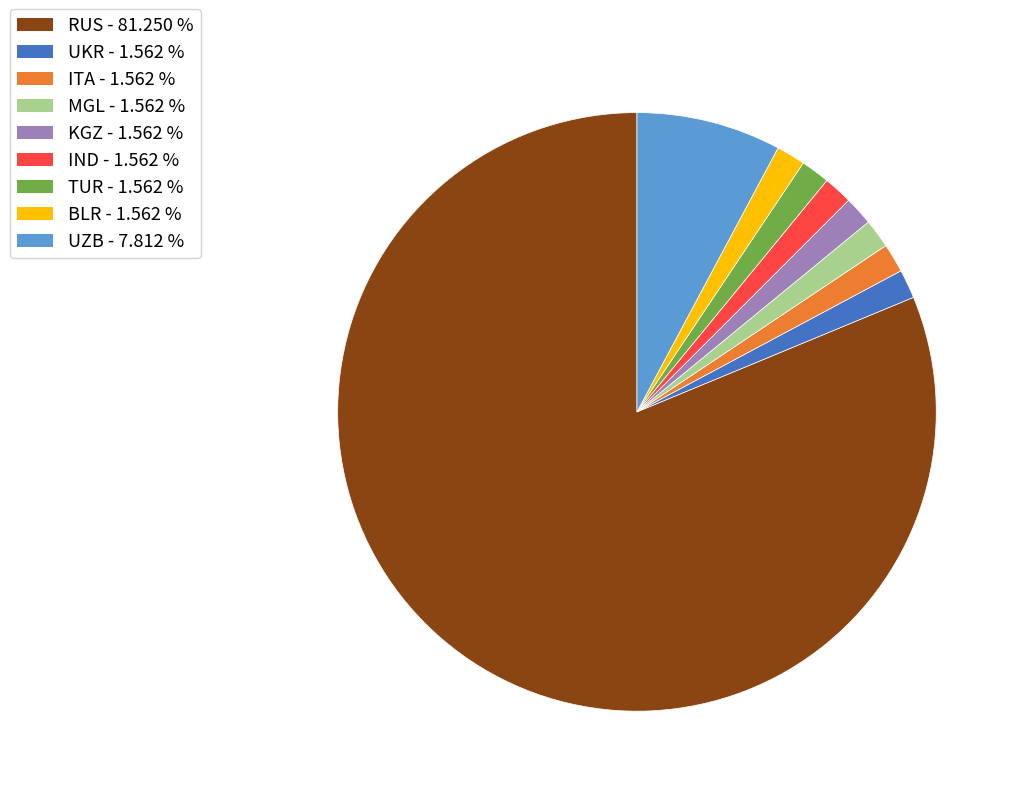

Approximately how many times larger is the value at UZB compared to UKR?

5.0